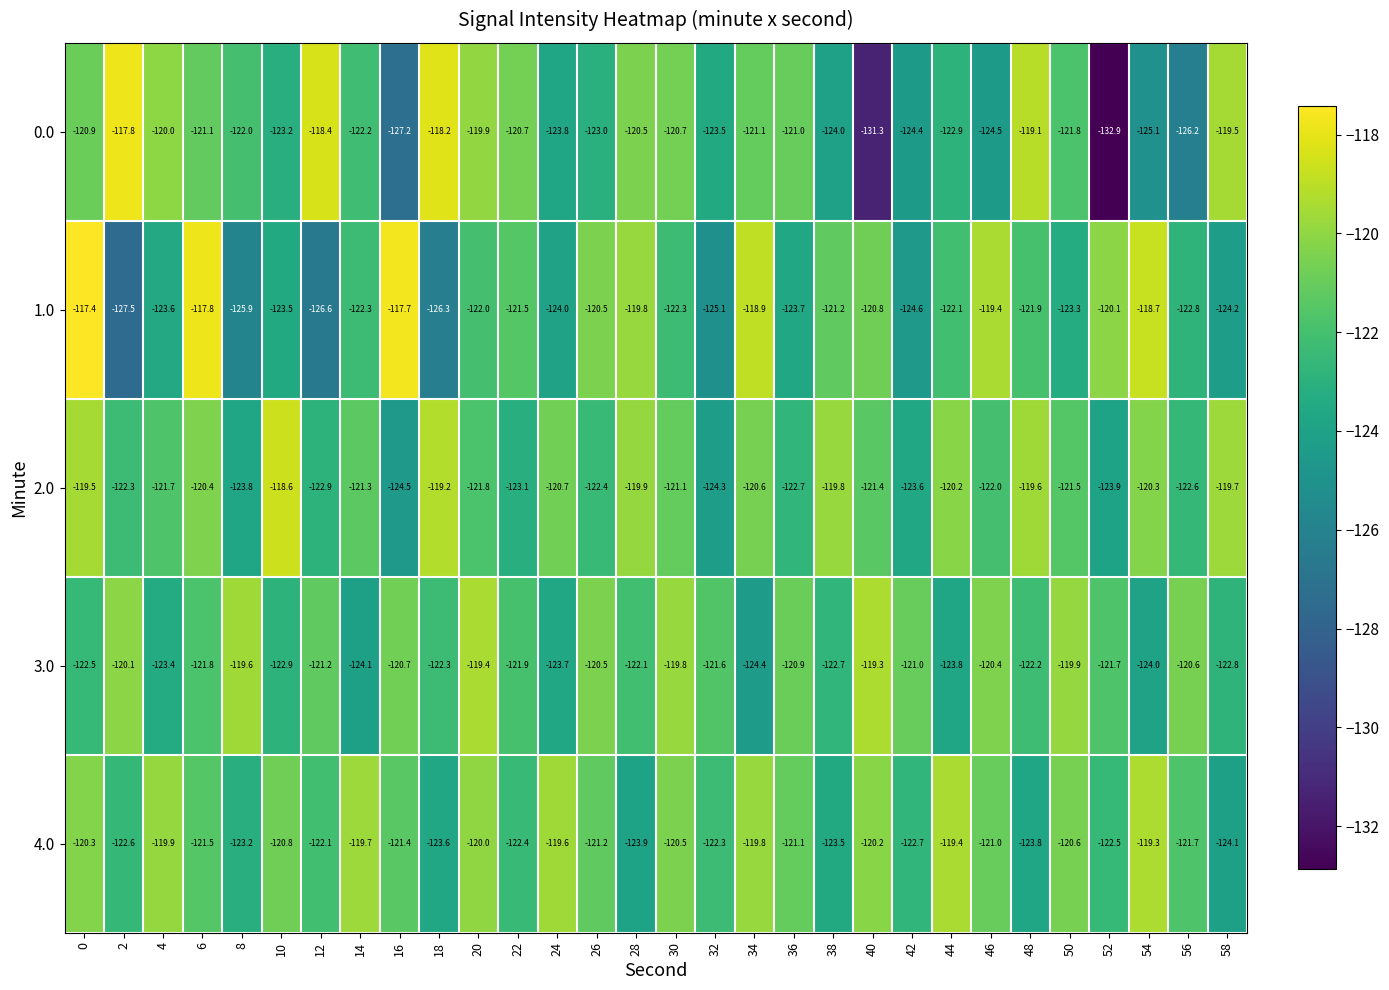

What is the sum of all 2.0 values?

-3645.4